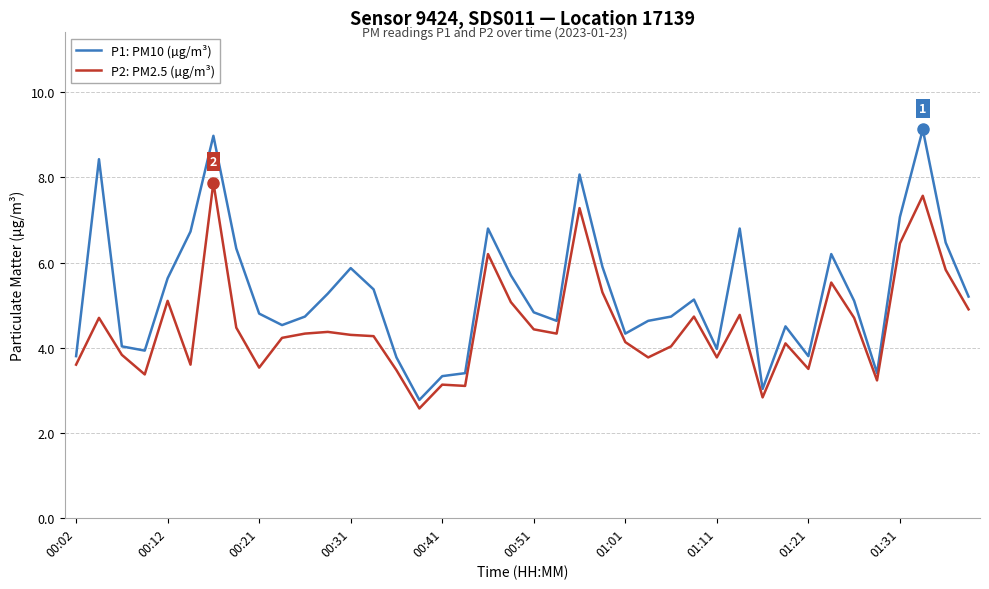

Which series has the largest range (max minus min)?

P1: PM10 (µg/m³)